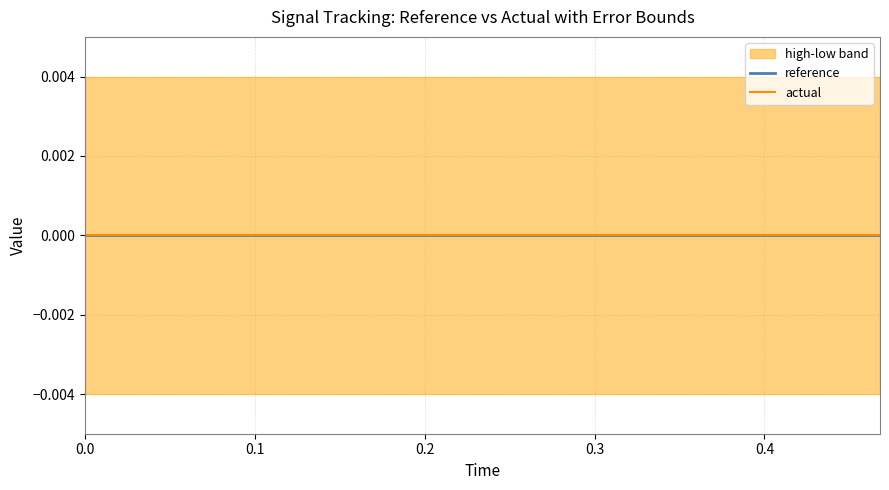

True or false: actual has more than 1 interior local peaks.

False